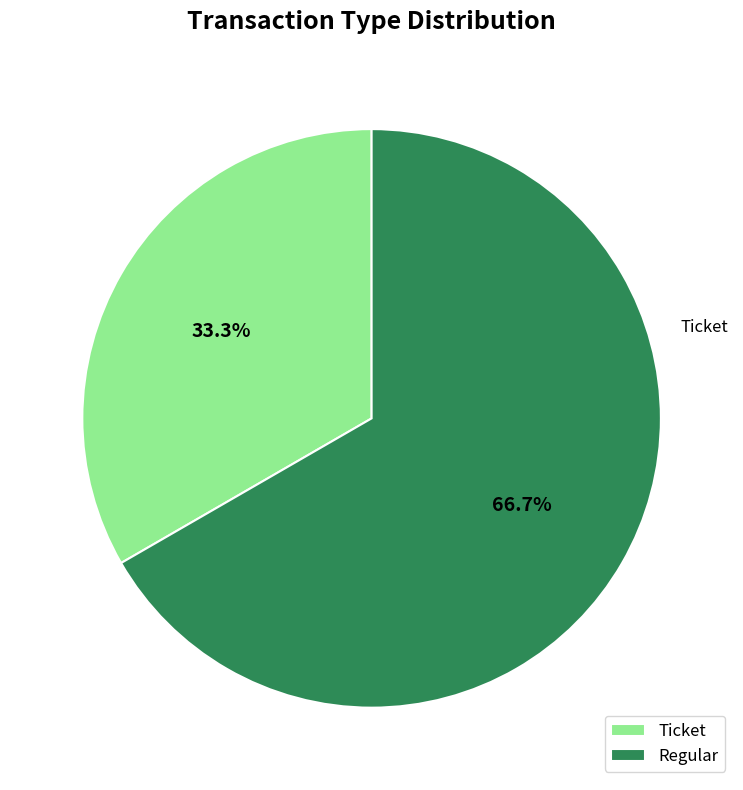

What portion of the pie excludes Ticket?

66.7%